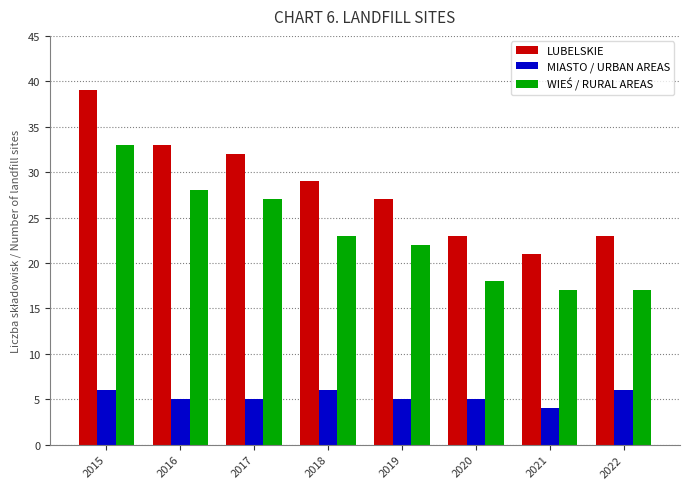

What is the approximate value of MIASTO / URBAN AREAS at 2019?

5